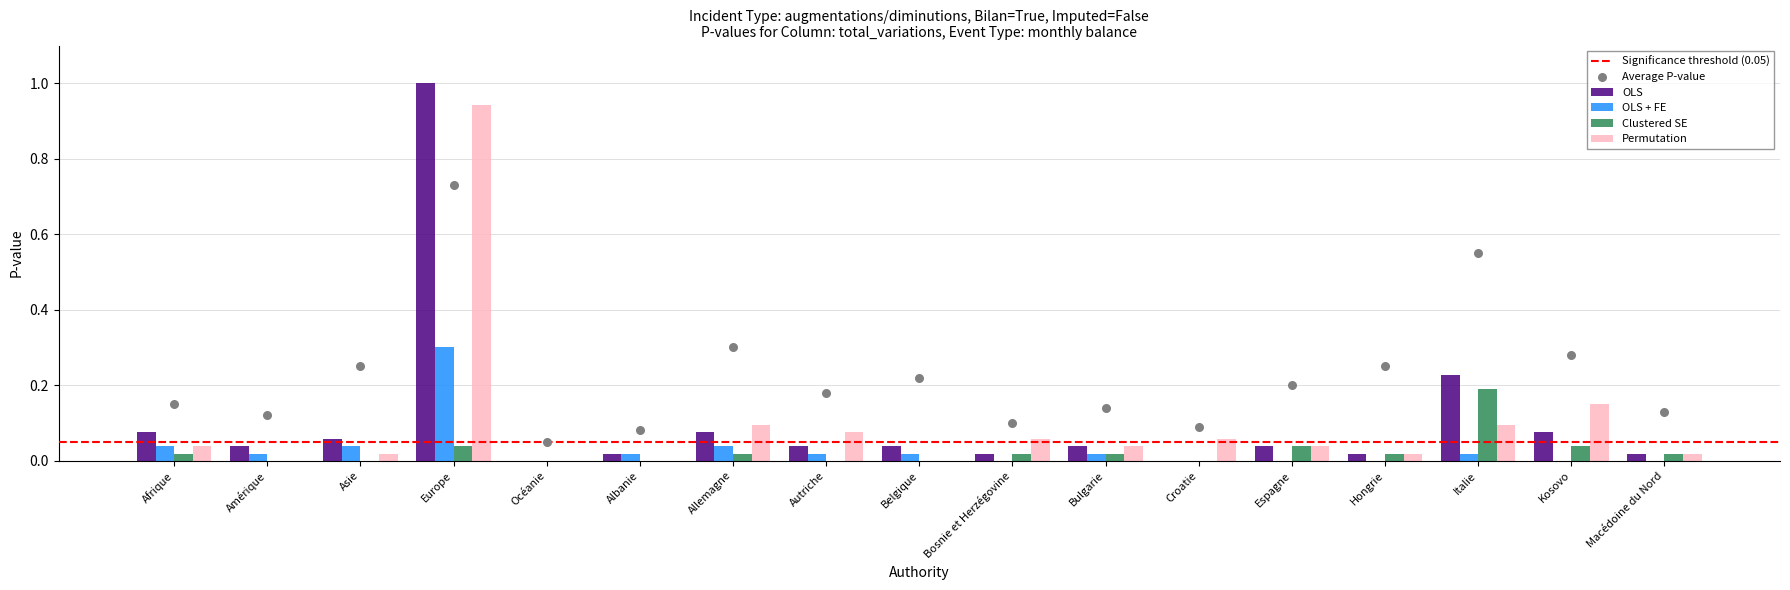

Is the value of Clustered SE at Espagne greater than the value of OLS + FE at Albanie?

Yes